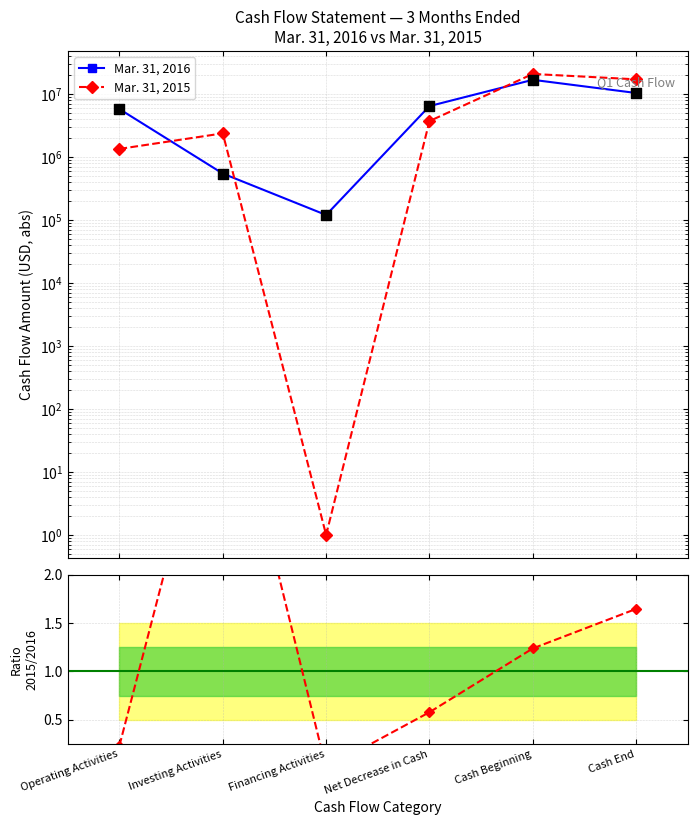

At how many categories does at least one series exceed 12103492?

2